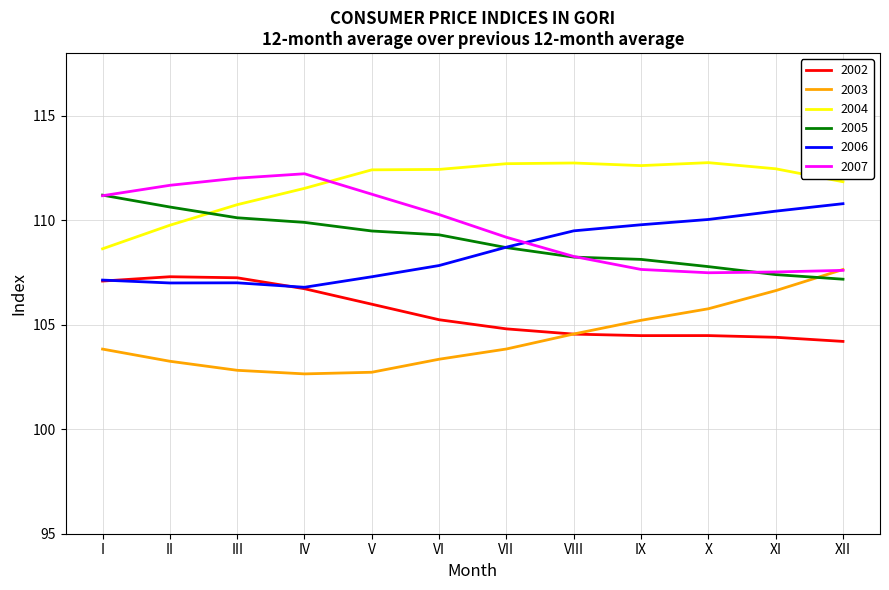

How many lines are shown in the chart?

6